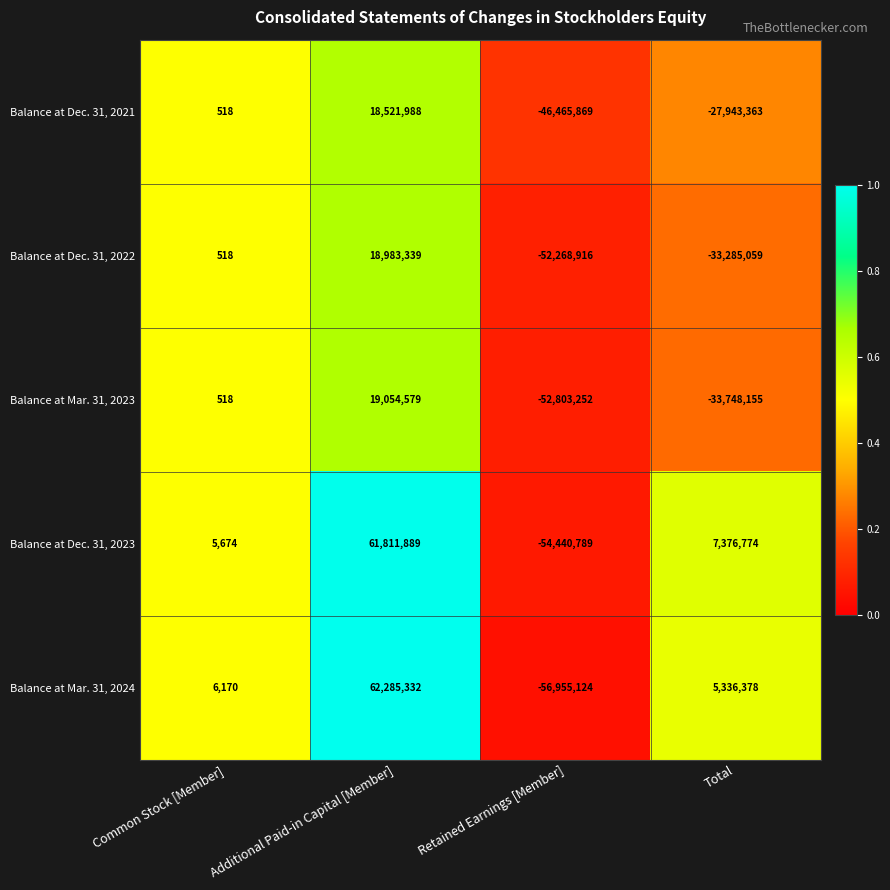

What is the difference between the maximum and minimum values in the Balance at Dec. 31, 2023 series?

116252678